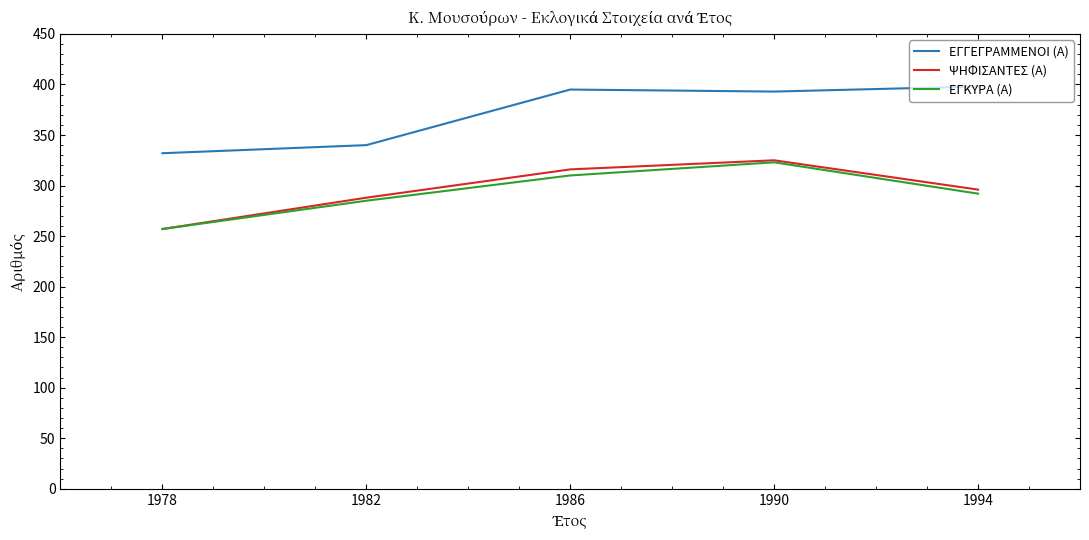

True or false: ΕΓΓΕΓΡΑΜΜΕΝΟΙ (Α) has a value of 515 at 1978.

False